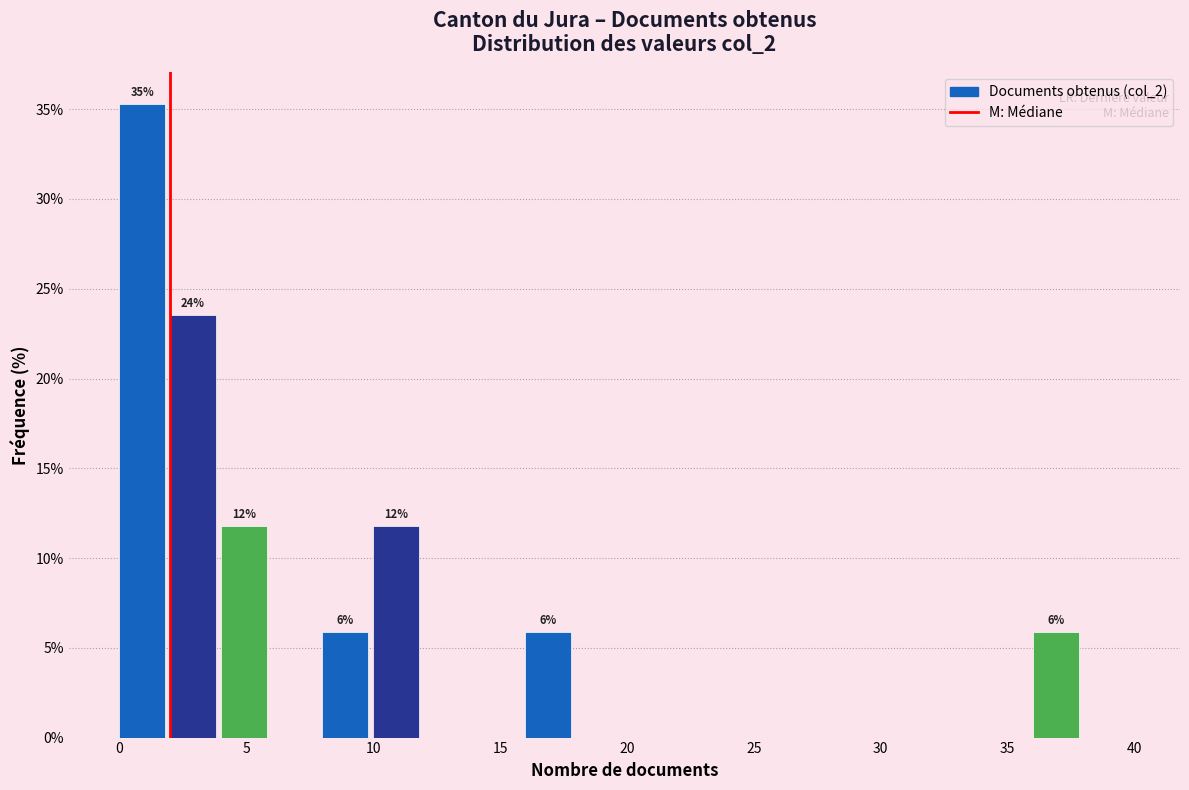

Over which range of the x-axis is the bar tallest?

0 to 2